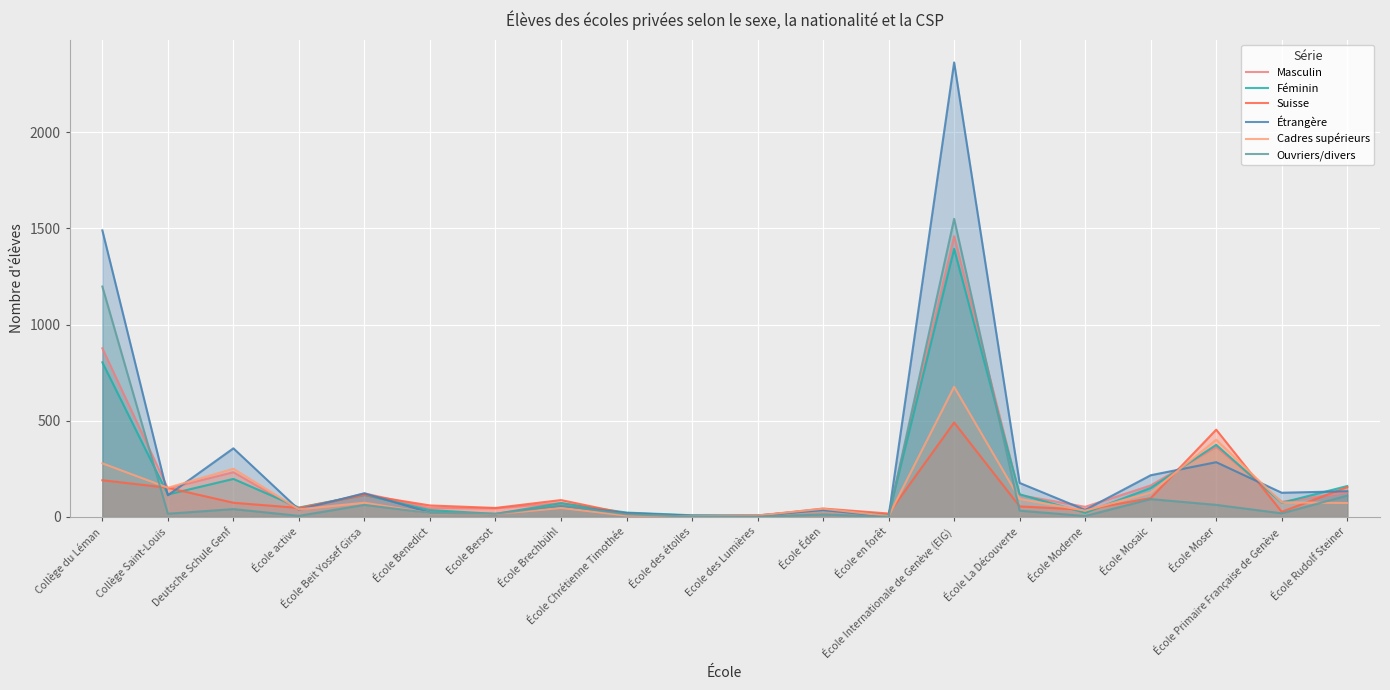

Which series has the widest spread of values?

Étrangère